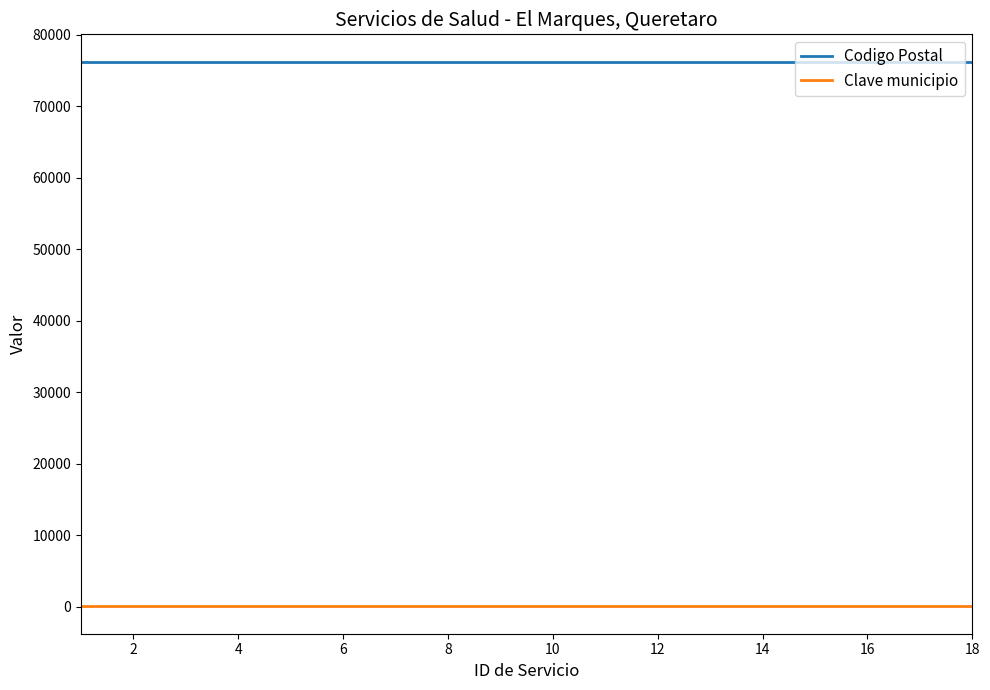

What are all the series names shown in the legend?

Codigo Postal, Clave municipio